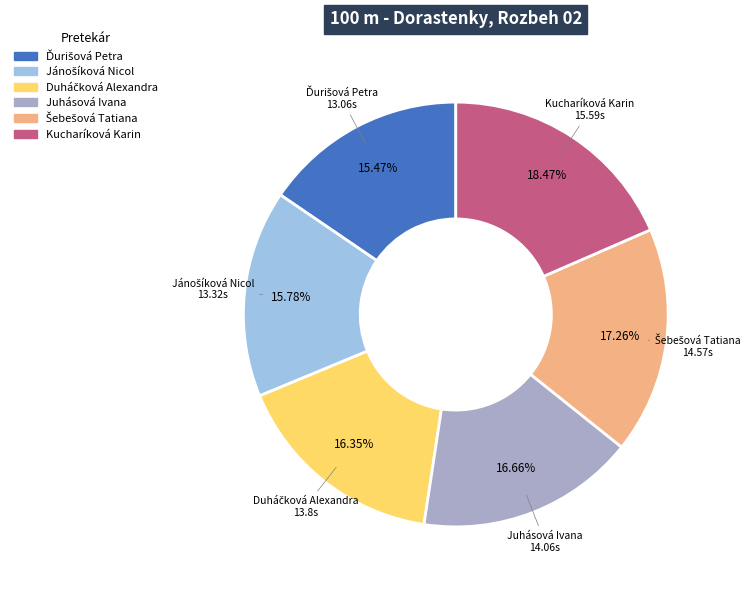

To the nearest percent, what is the average slice percentage?

17%